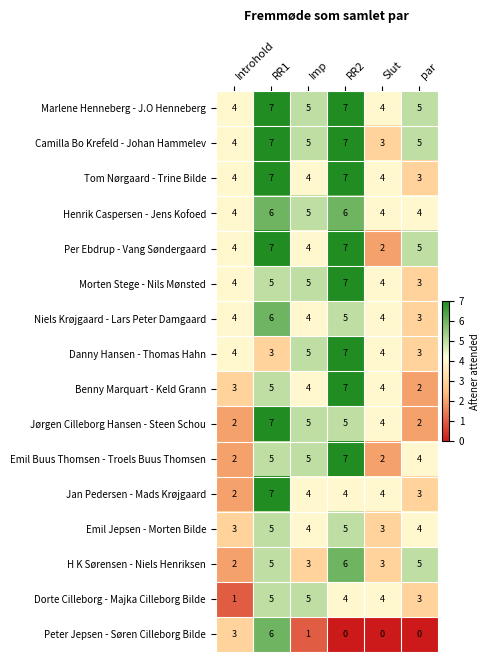

What is the total value across all series at Slut?

53